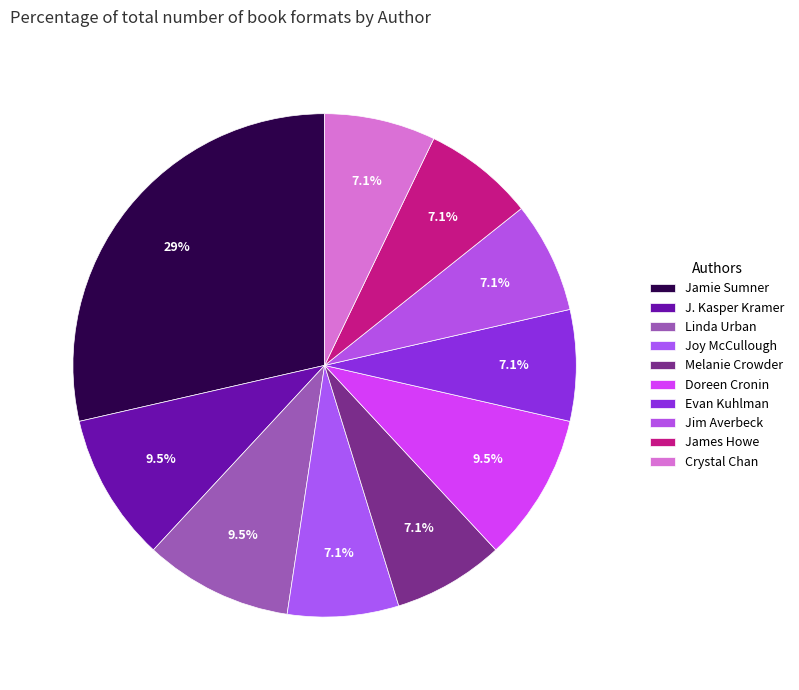

How many segments does this pie chart have?

10